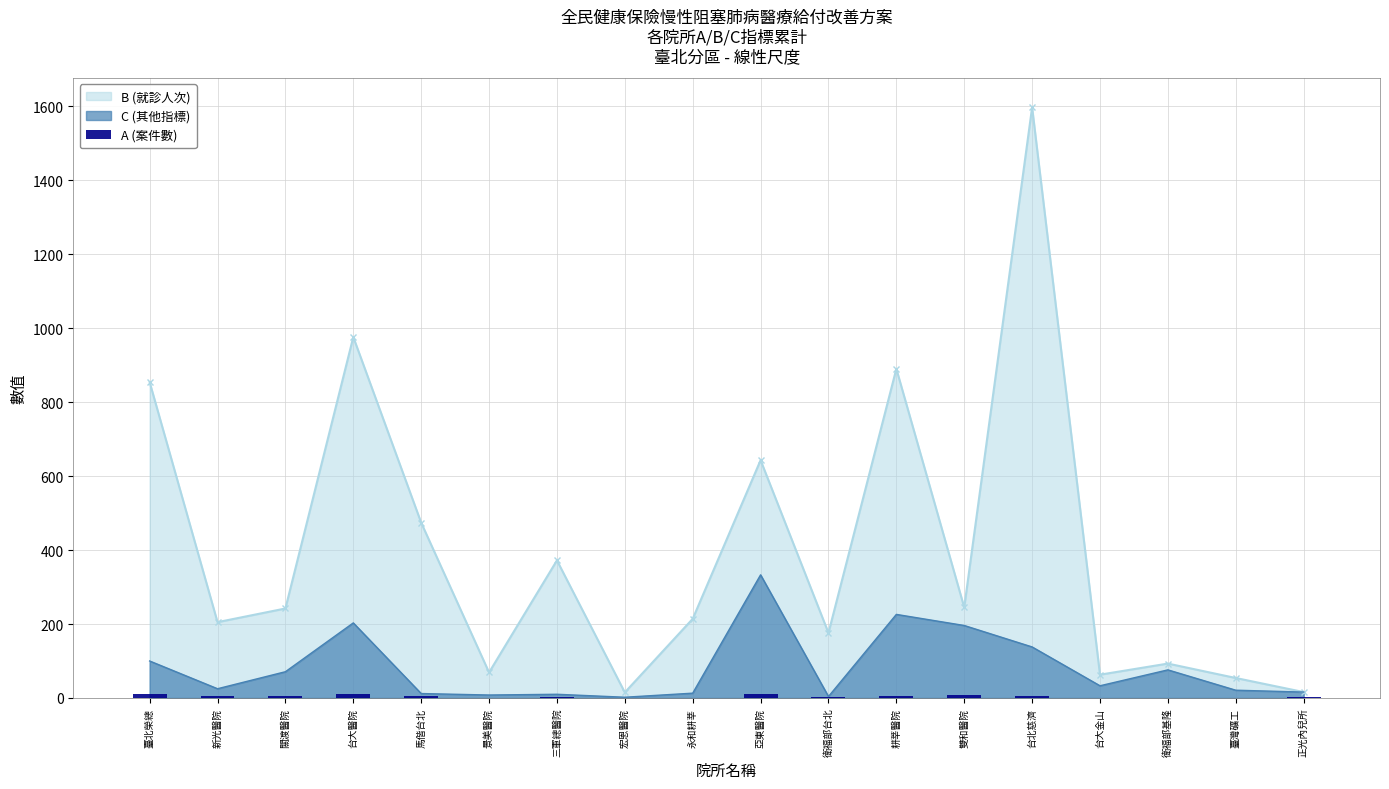

The value of B (就診人次) at 臺北榮總 is 854. True or false?

True